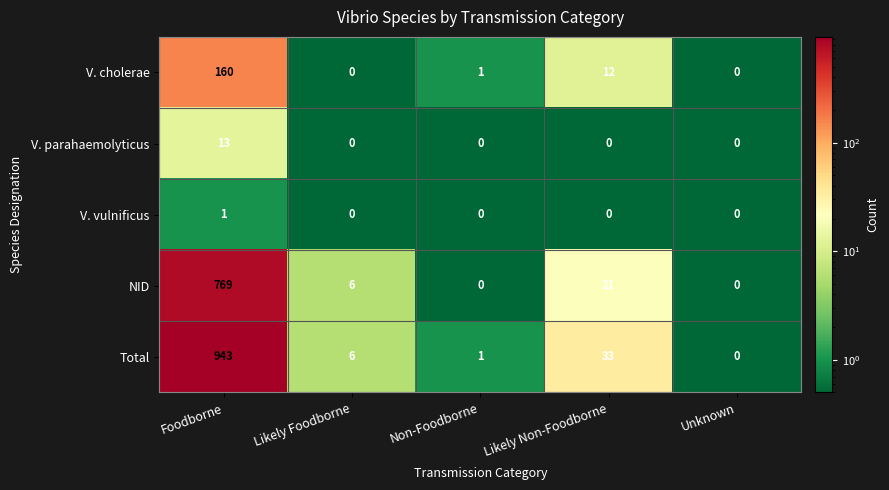

What is the total value across all series at Foodborne?

1886